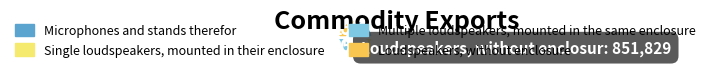

What percentage is the Single loudspeakers, mounted in their enclosure slice, to the nearest percent?

25%